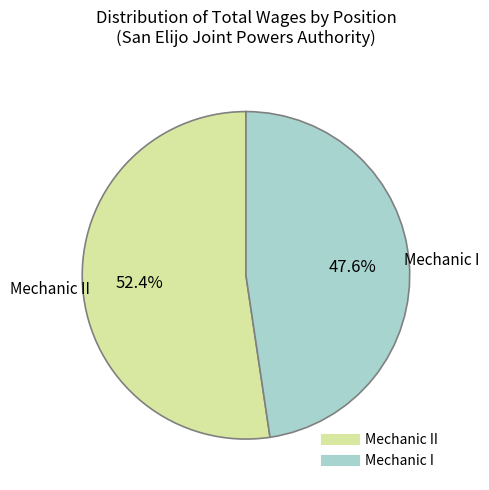

Does any single category account for the majority?

Yes